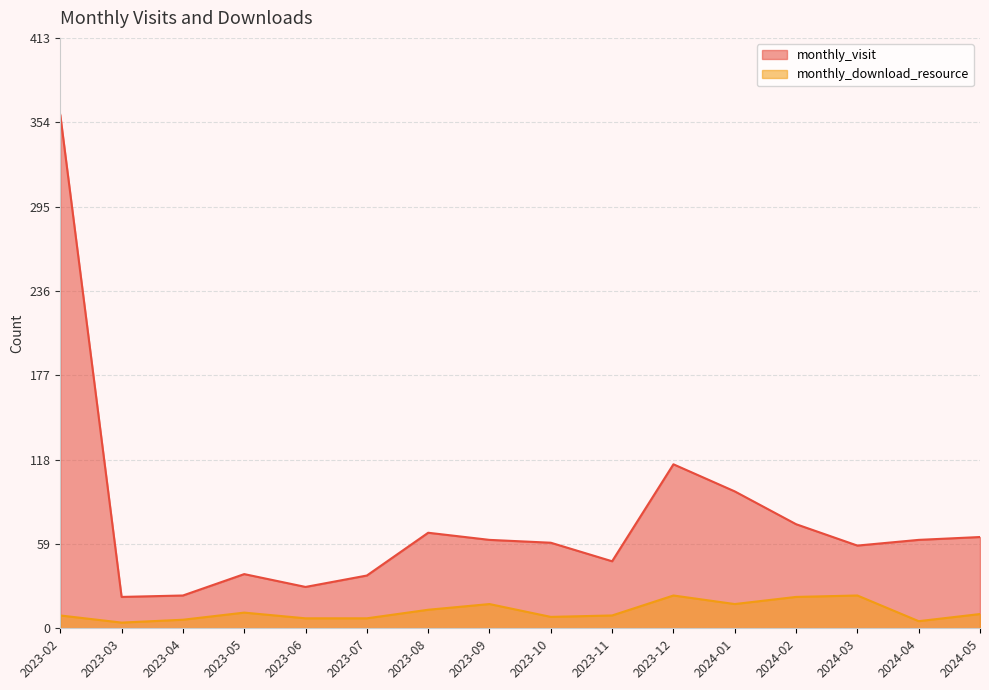

What is the maximum value for monthly_download_resource?

23